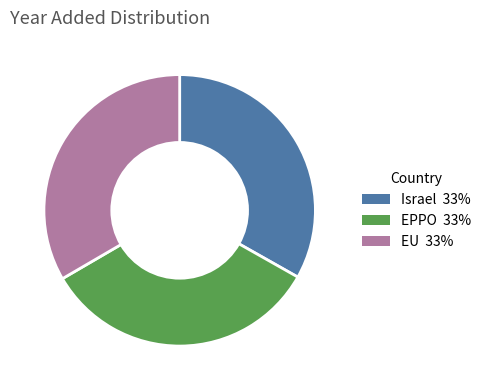

Is there a majority slice in this chart?

No